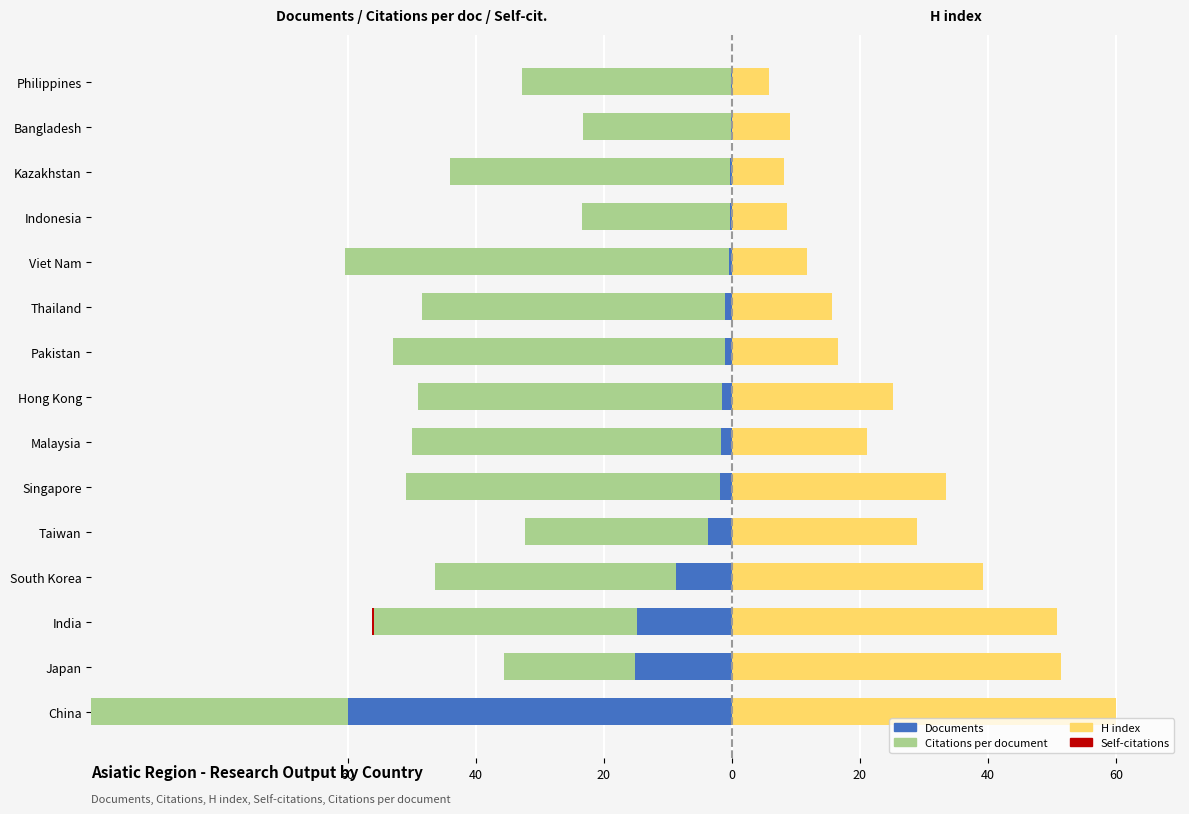

What is the difference between the maximum and minimum values in the Documents series?

59.8